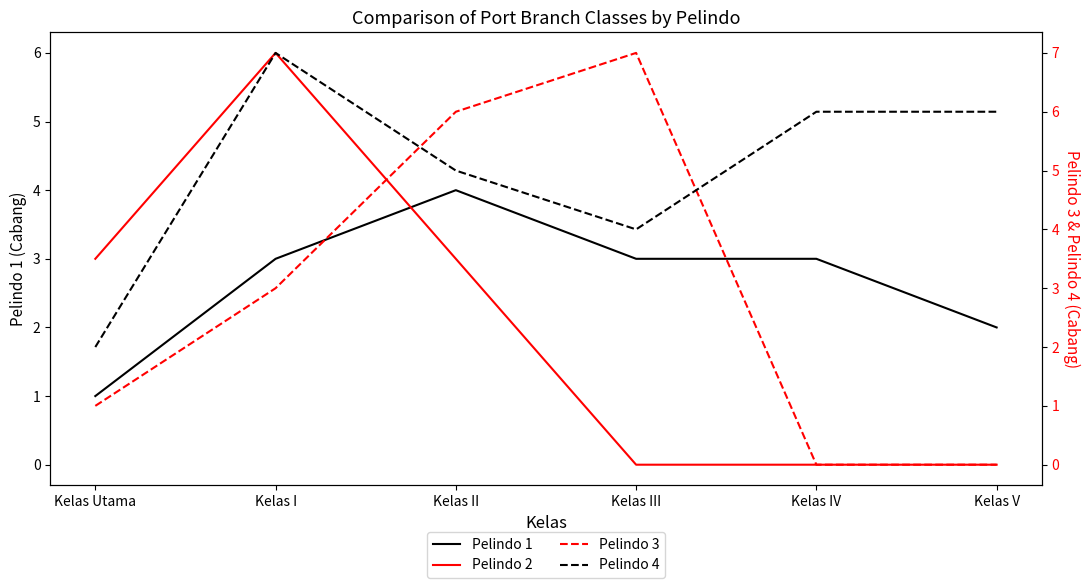

What position from the left is Kelas Utama?

1